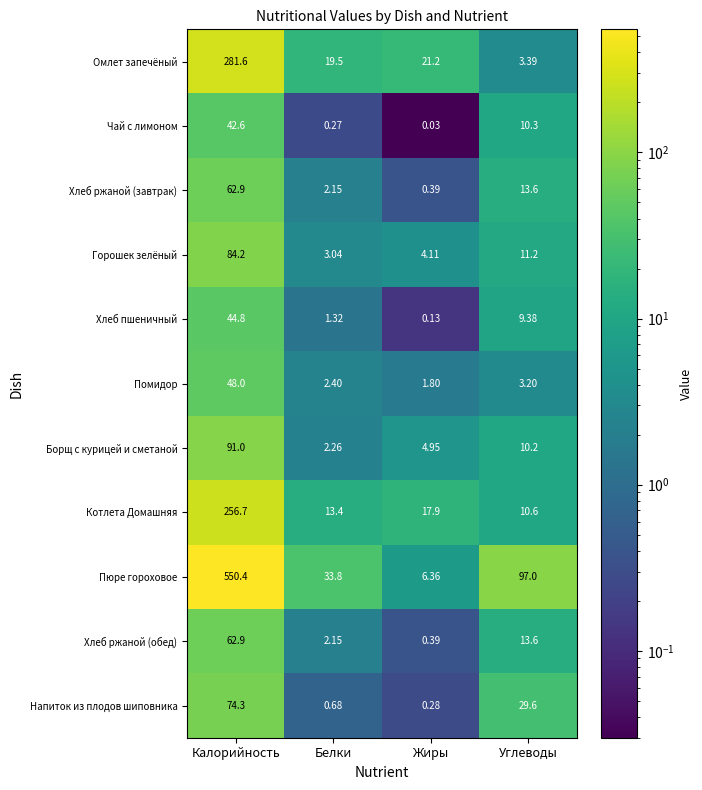

Count the number of categories in the chart.

4